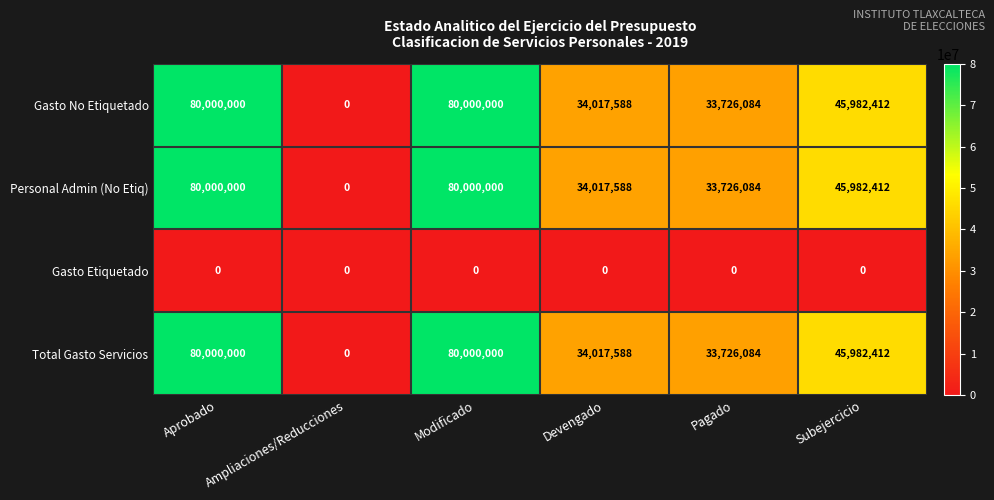

What is the approximate value of Gasto No Etiquetado at Pagado, to the nearest 100?

33726100